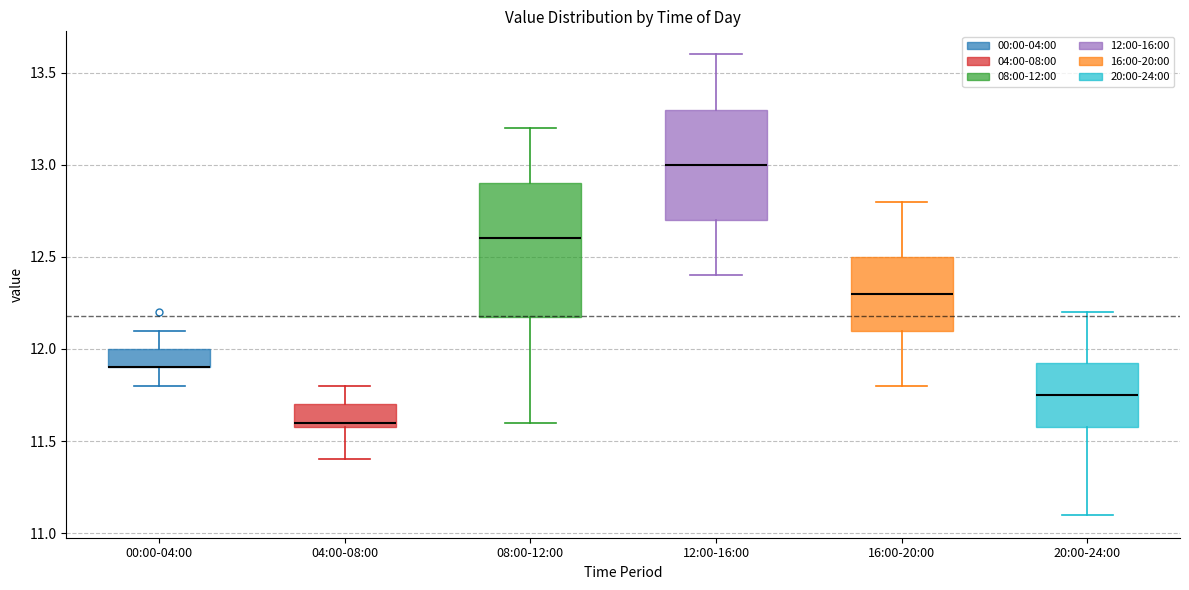

Which box is the tallest, from its lower edge to its upper edge?

08:00-12:00